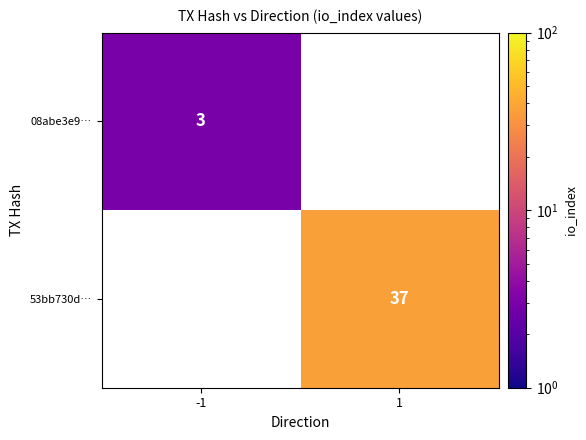

Which series has the widest spread of values?

08abe3e9…